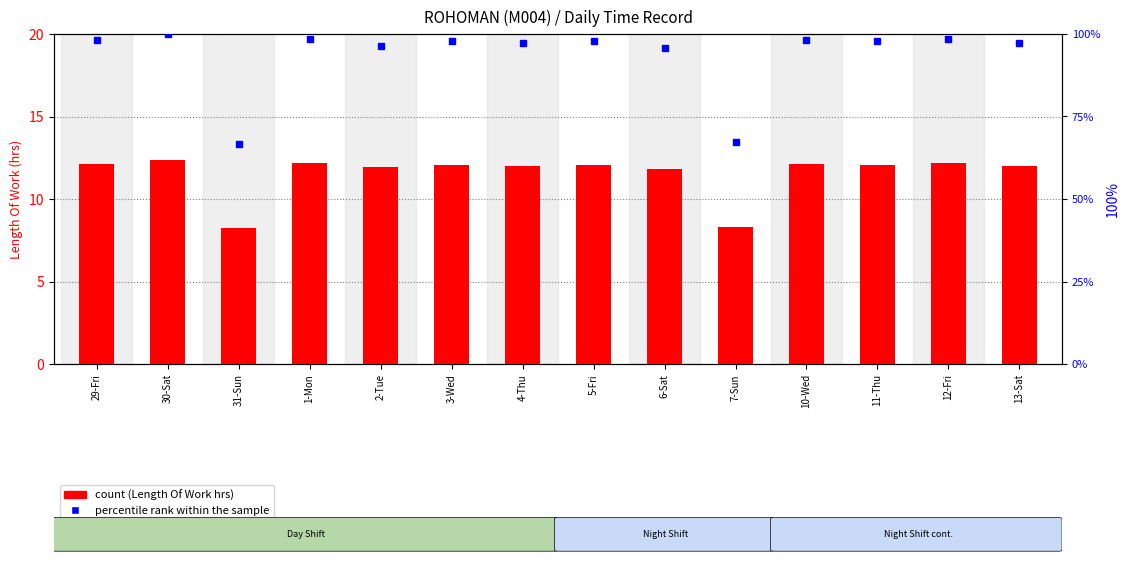

Are the bars grouped side by side (vs. stacked)?

Yes